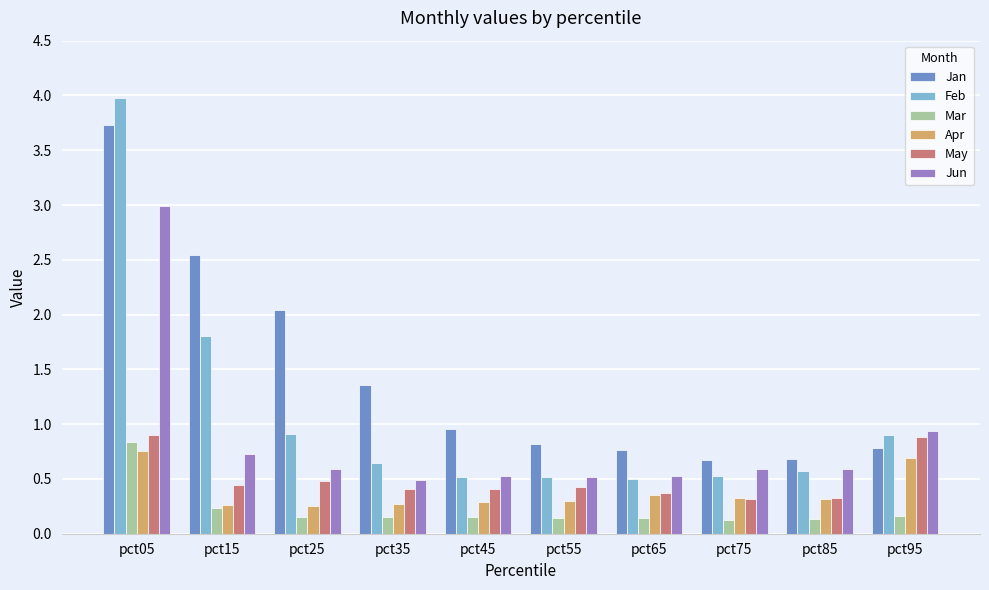

What is the total value across all series at pct85?

2.6